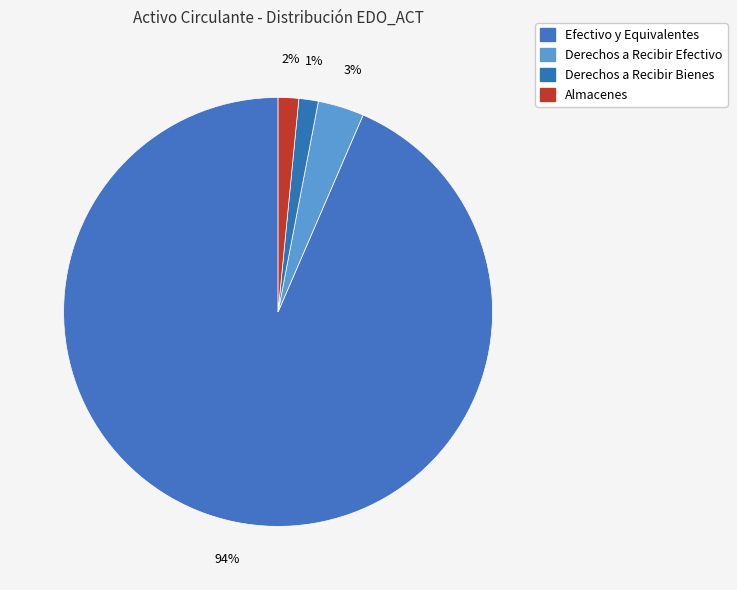

How many segments does this pie chart have?

4